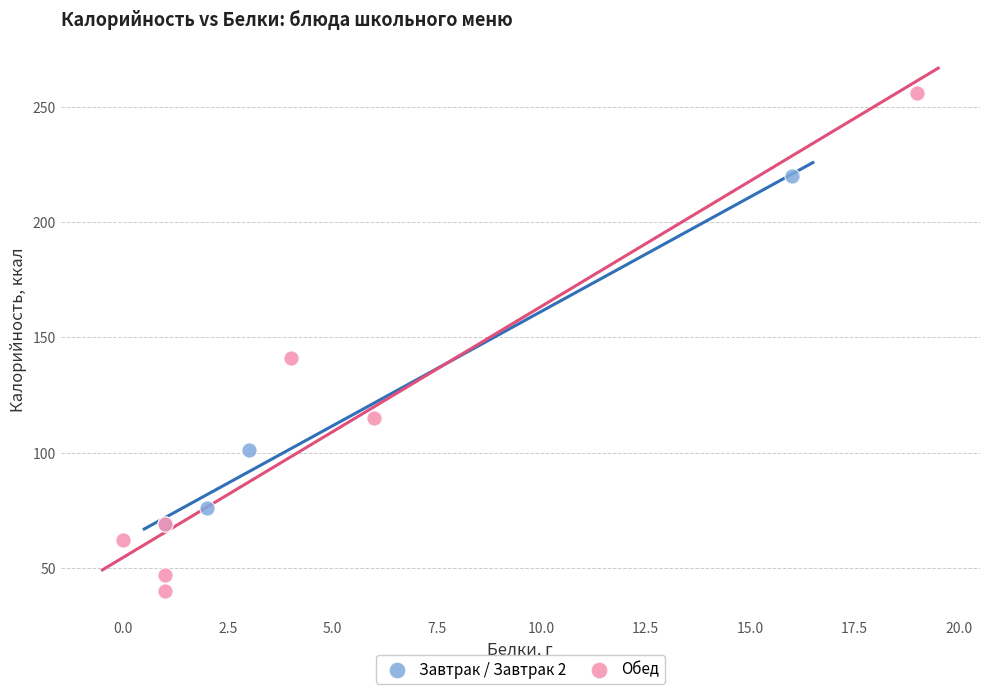

Which series reaches the minimum Y coordinate?

Обед